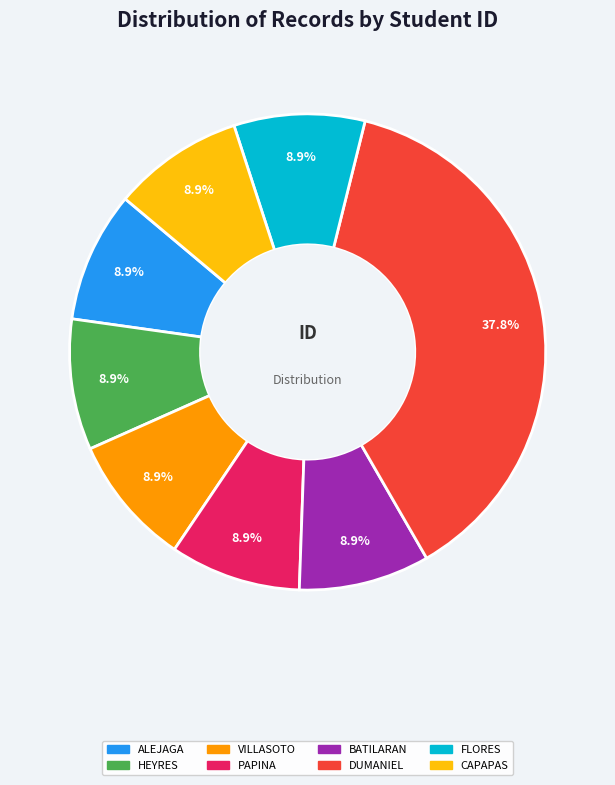

Is there a majority slice in this chart?

No